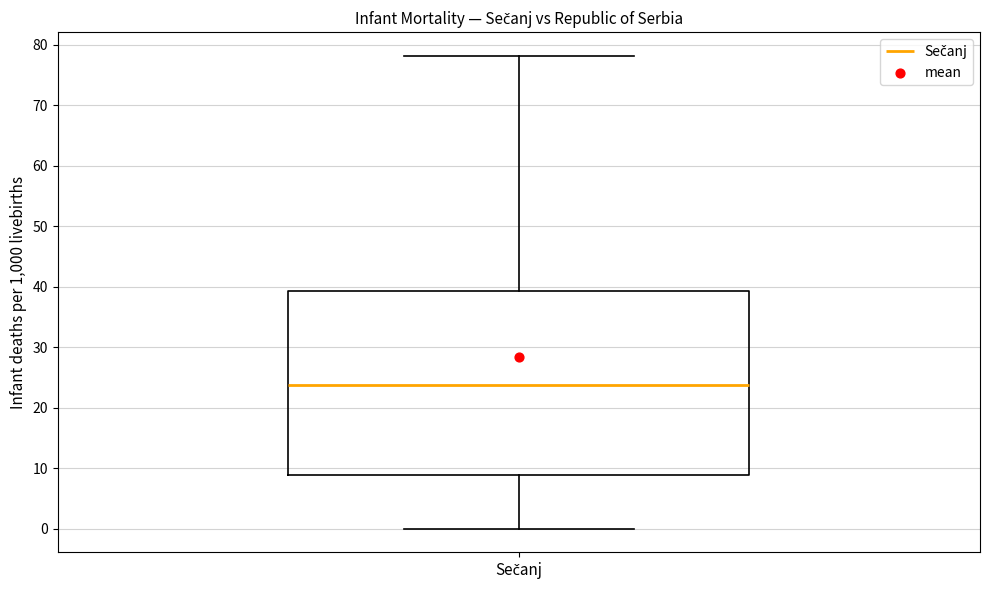

Where is the upper edge of the box for Sečanj on the y-axis? The values are not printed on the chart, so give them approximately, as read against the axis.

39